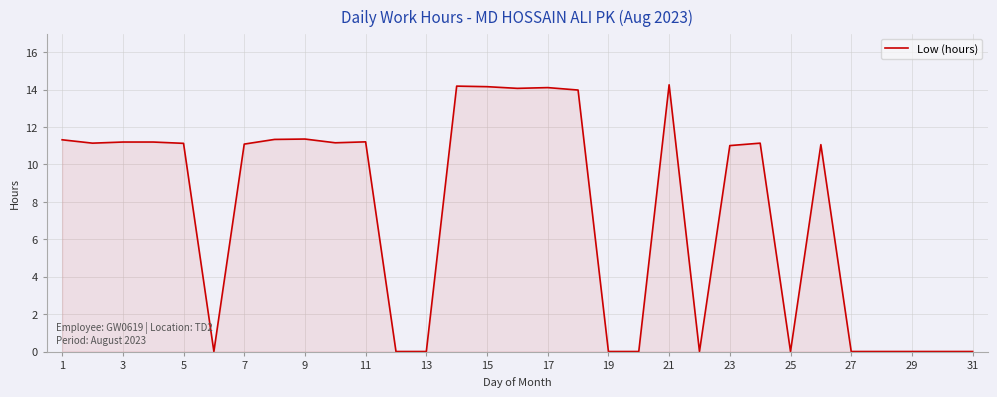

What is the greatest value displayed?

14.3